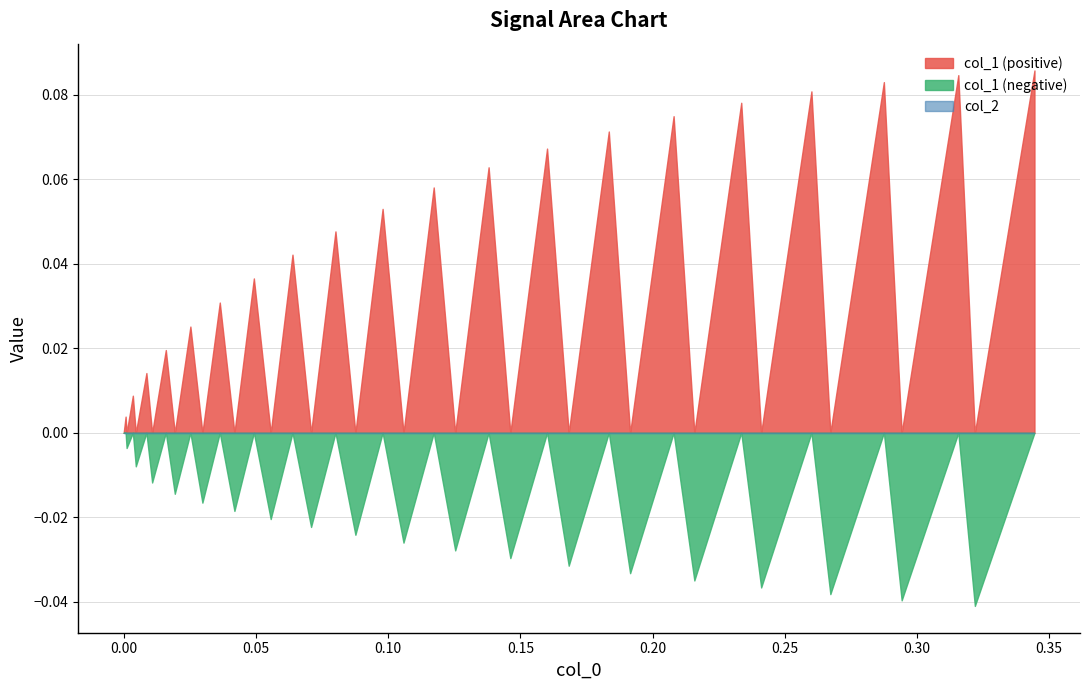

How many negative values does the col_1 series have?

19